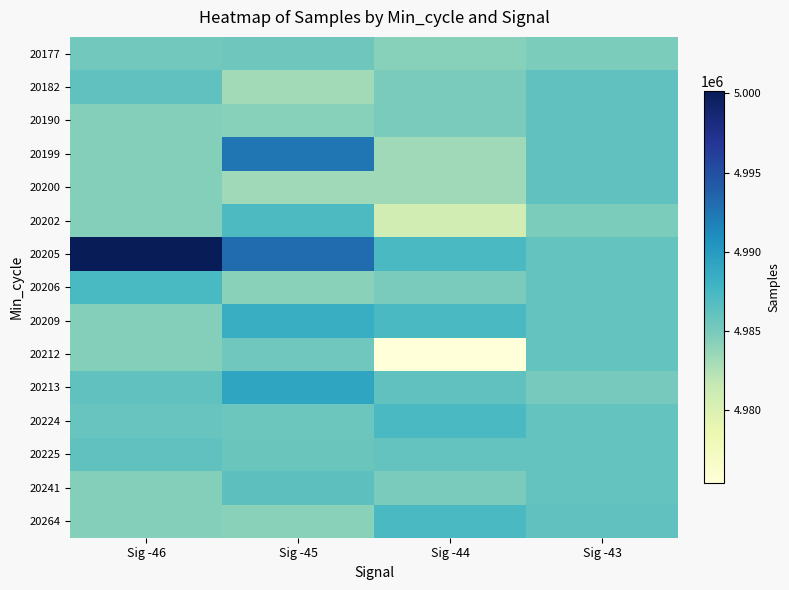

Count the number of categories in the chart.

4